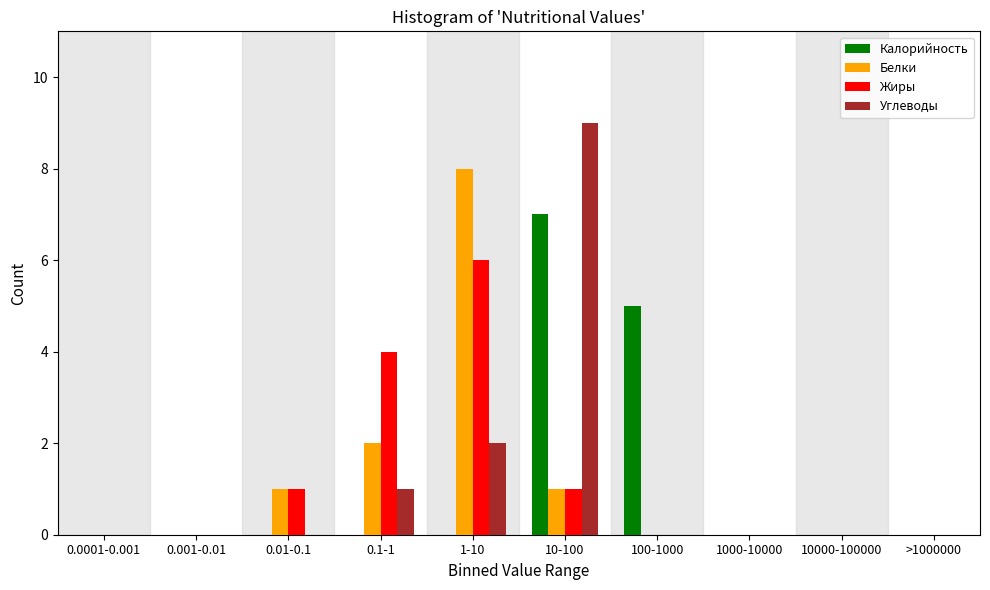

The value of Жиры at 0.001-0.01 is 4. True or false?

False